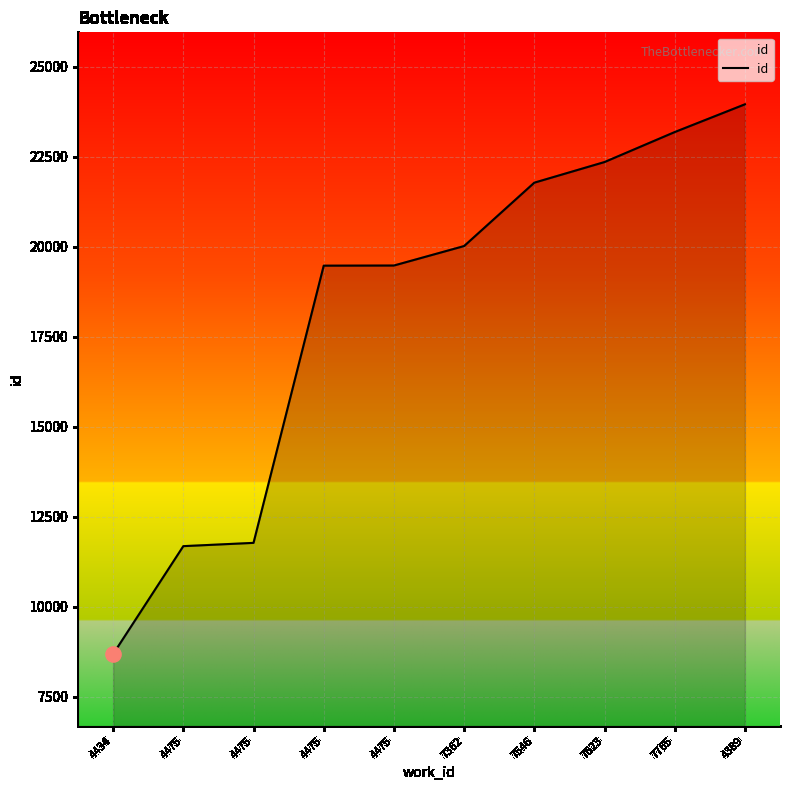

How many lines are shown in the chart?

1